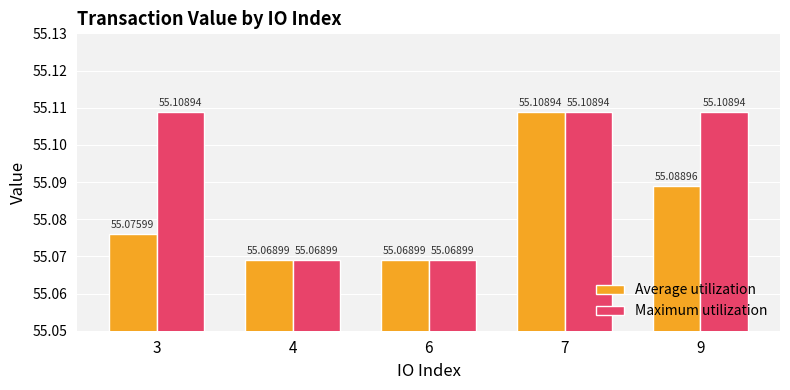

How many distinct data groups are displayed?

2